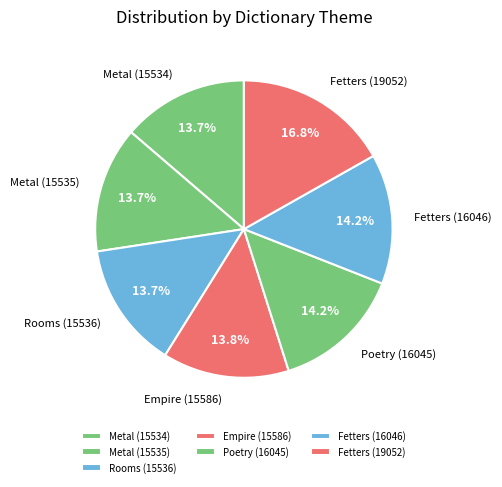

True or false: Metal (15534) accounts for 27% of the total.

False